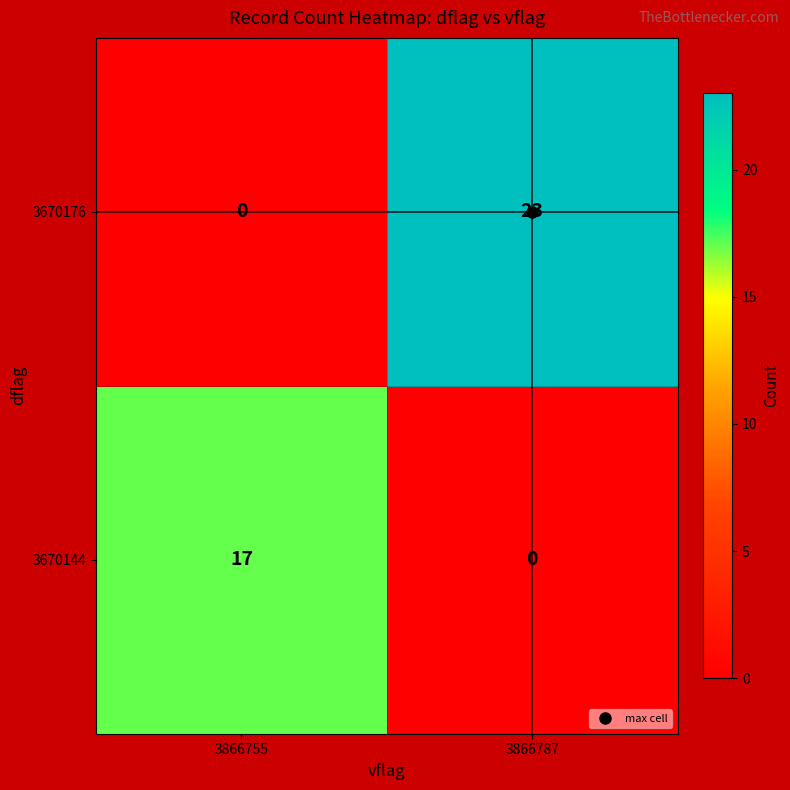

Which series has the largest range (max minus min)?

3670176